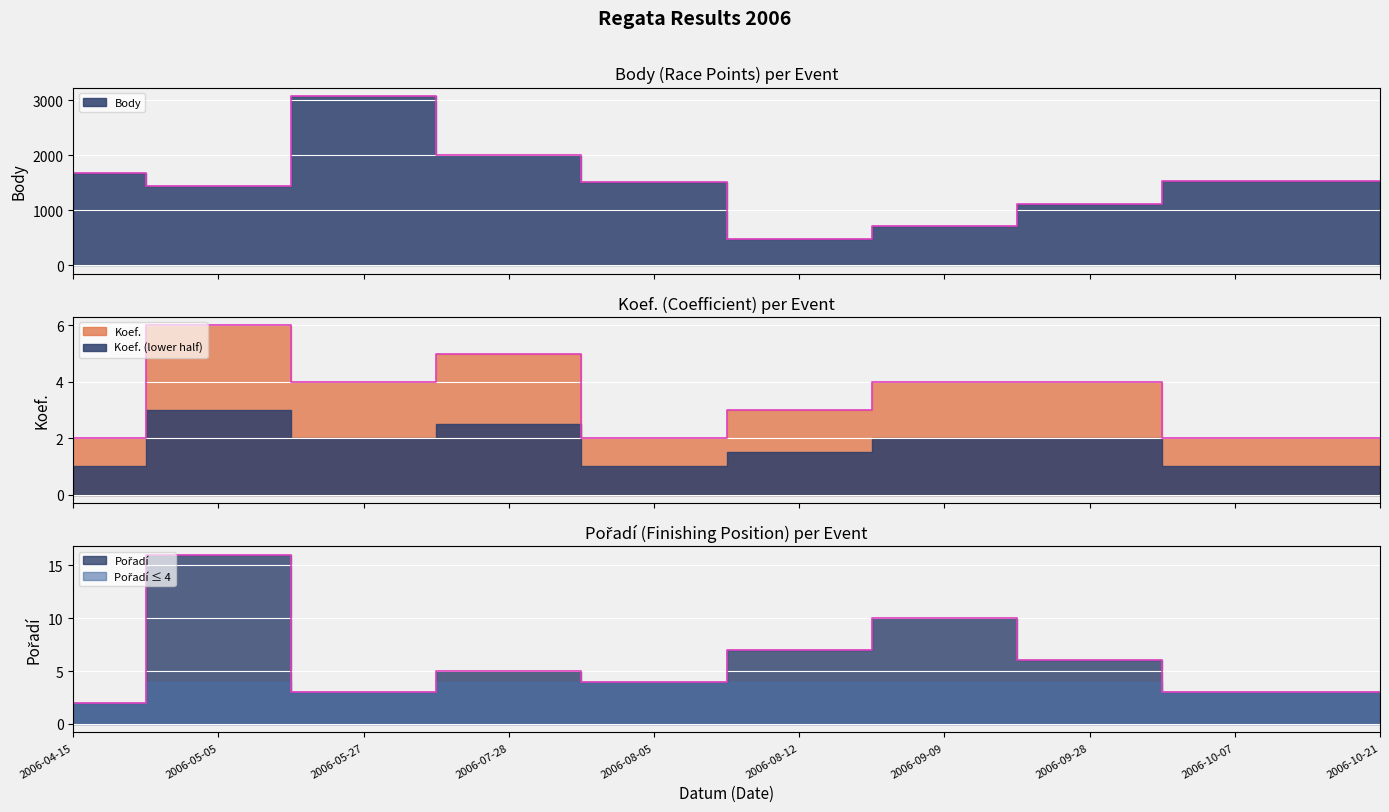

Is it true that Pořadí equals 2 at 2006-04-15?

True